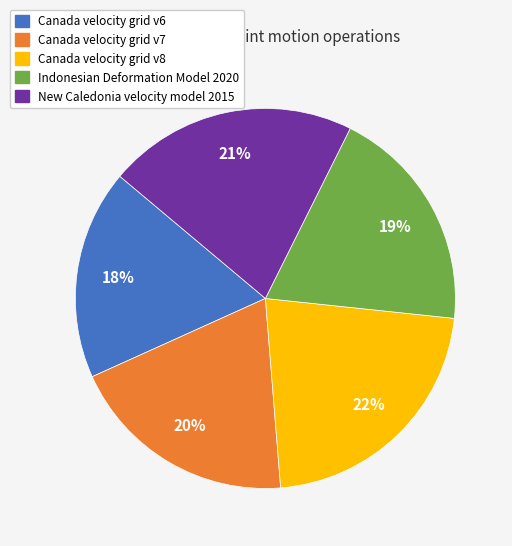

Is it true that Indonesian Deformation Model 2020 is 19% of the pie?

True